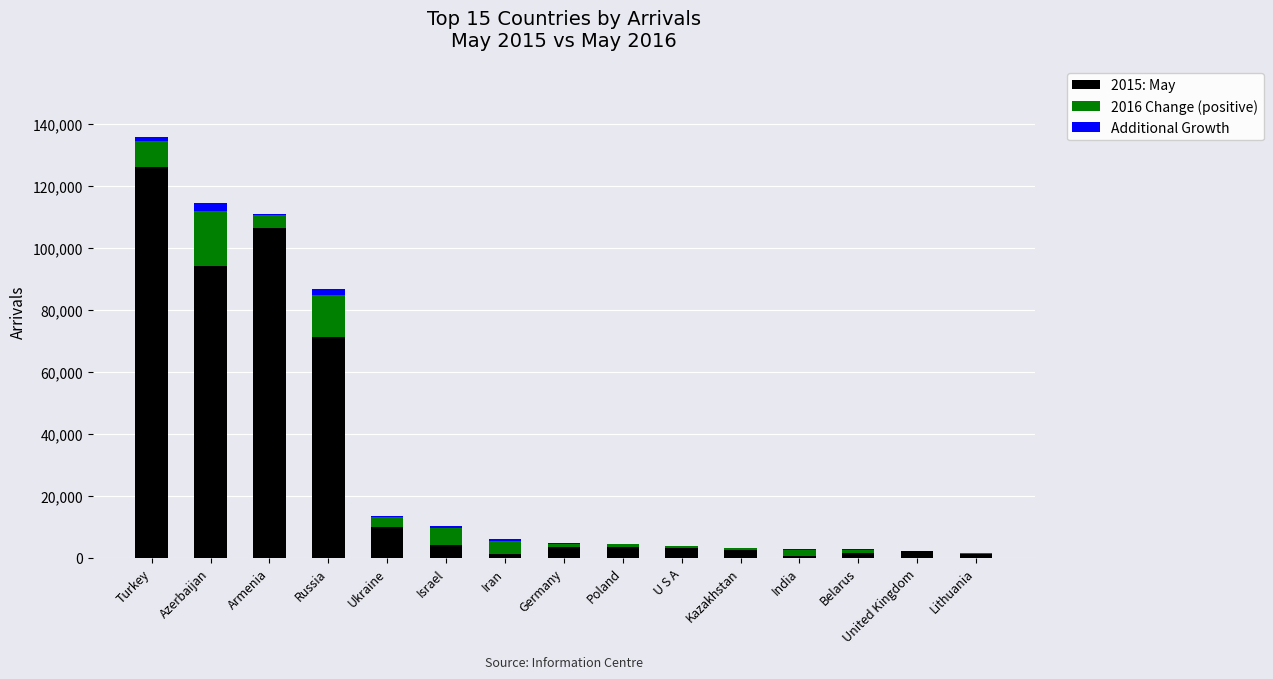

At which label does 2015: May reach its peak?

Turkey